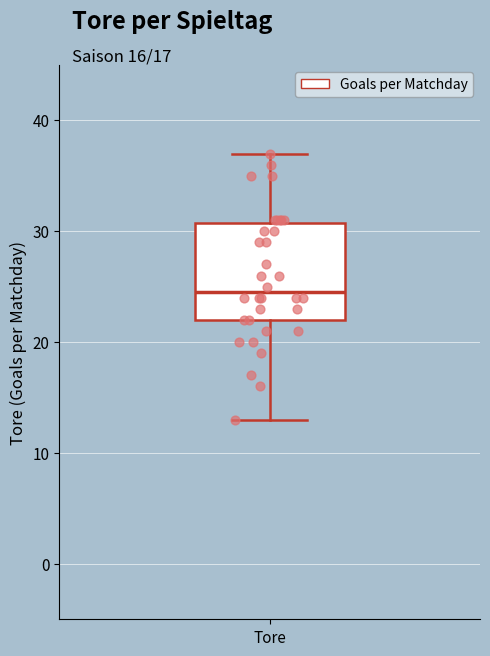

Where is the lower edge of the box for Tore on the y-axis? The values are not printed on the chart, so give them approximately, as read against the axis.

22